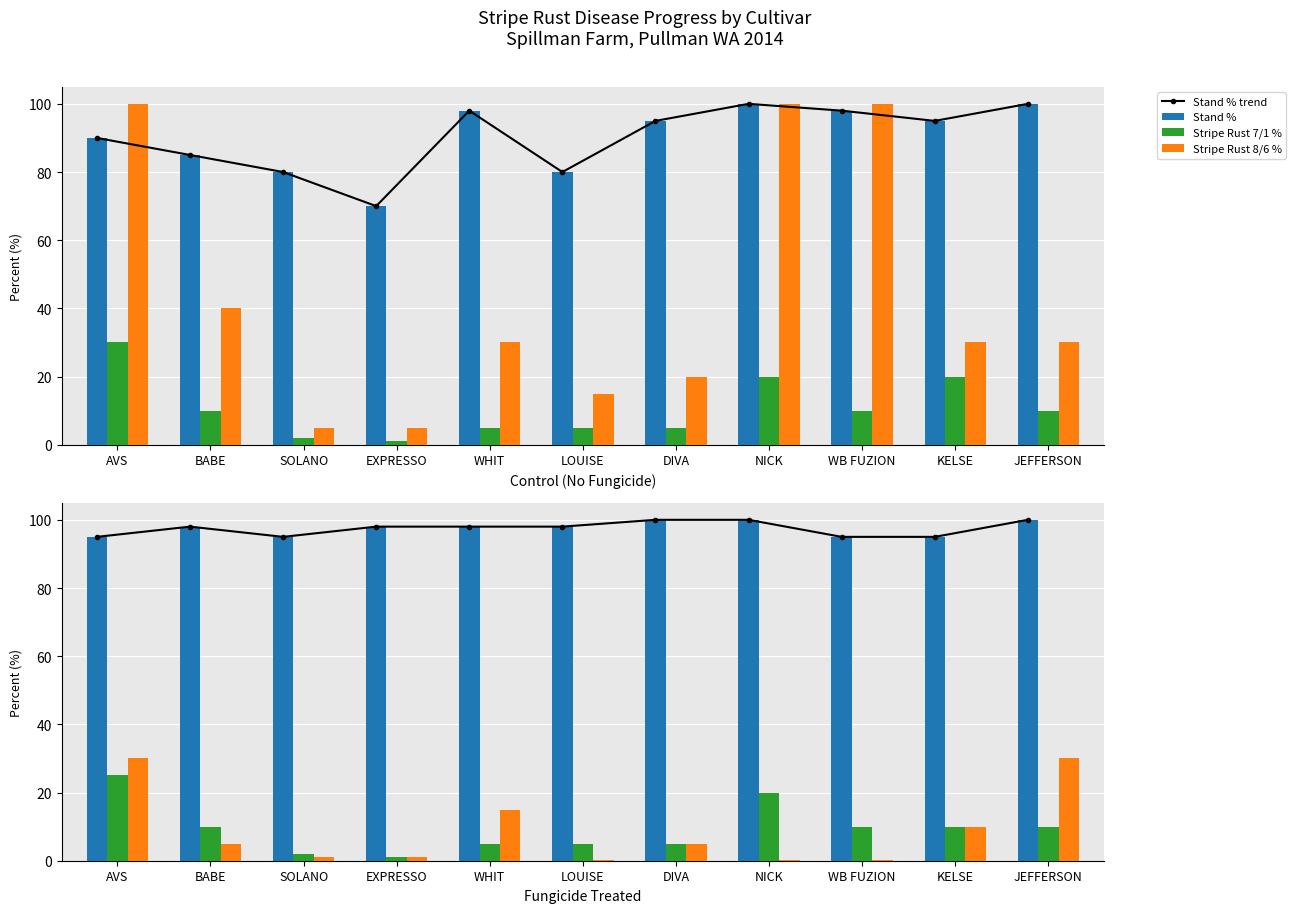

What is the label of the 3rd bar from the left?

SOLANO